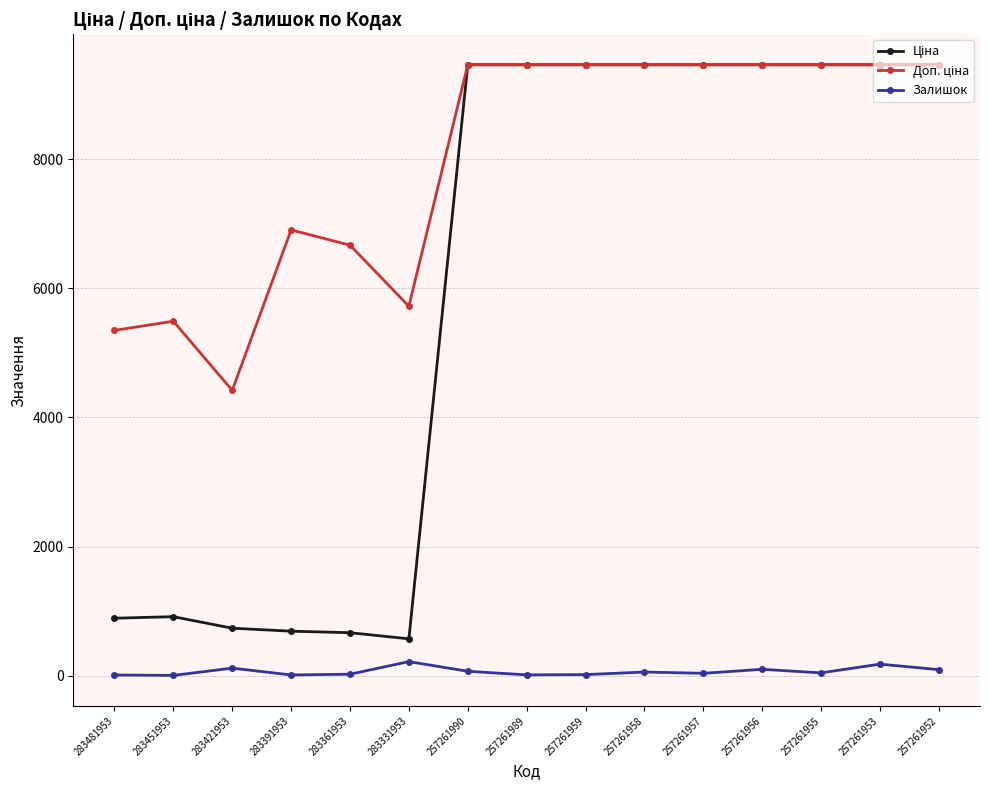

At how many categories does at least one series exceed 3975?

15